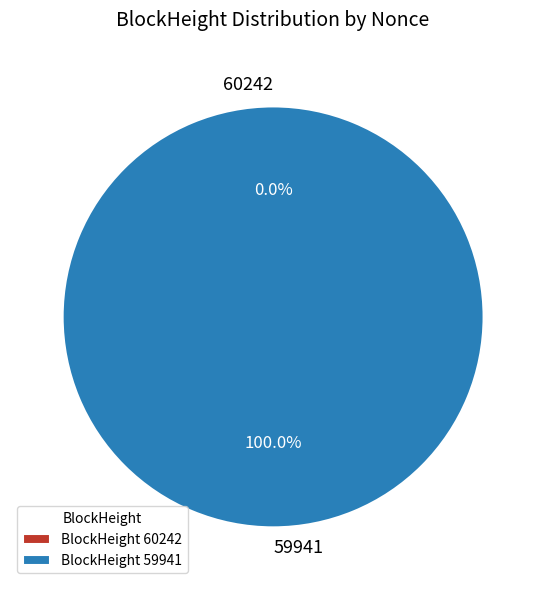

Do 60242 and 59941 together represent more than half of the pie?

Yes